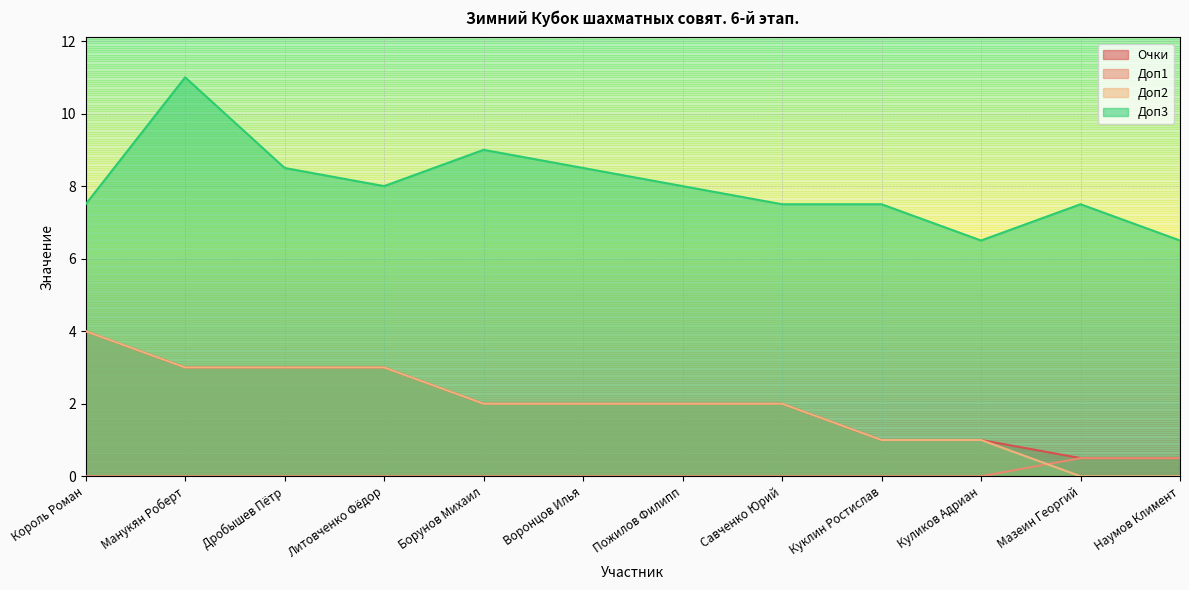

Which series has the largest total across all categories?

Доп3